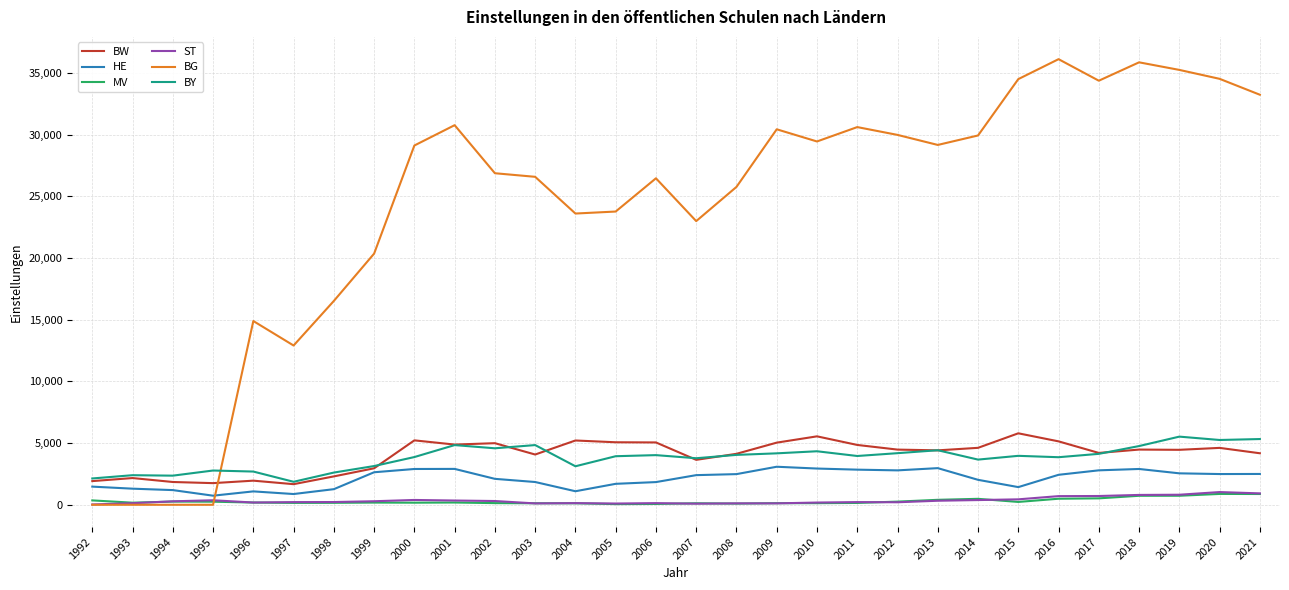

What is the difference between the highest and lowest values at 1995?

2776.0